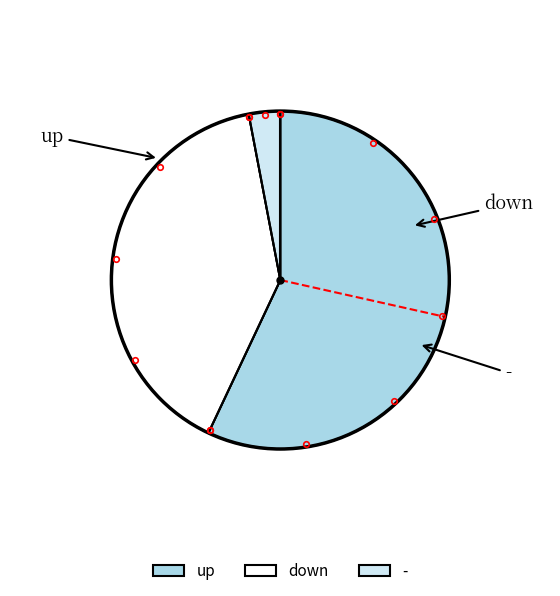

To the nearest percent, what is the combined percentage of - and up?

60%